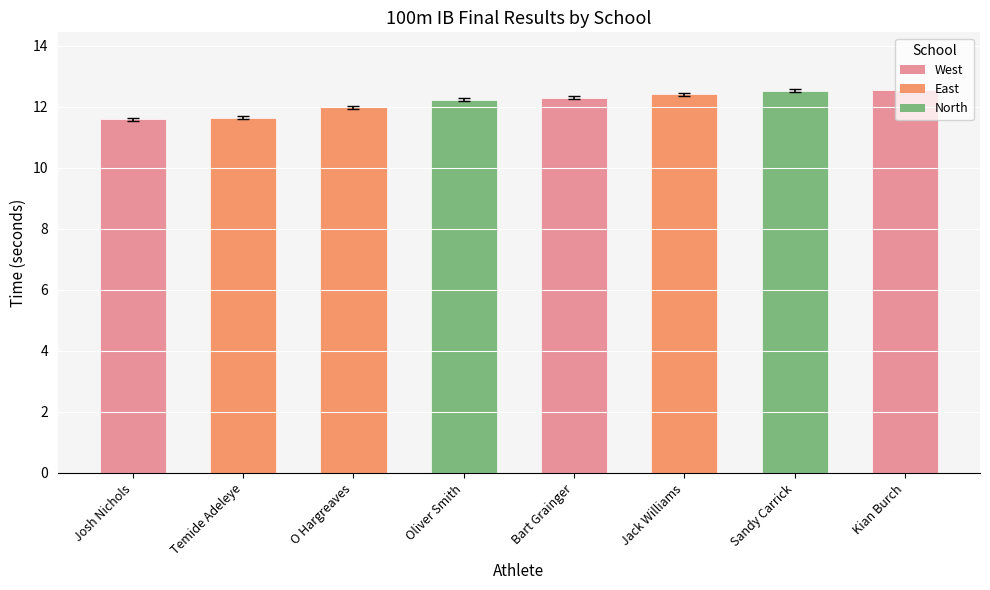

Which has a higher value, Josh Nichols or Oliver Smith?

Oliver Smith